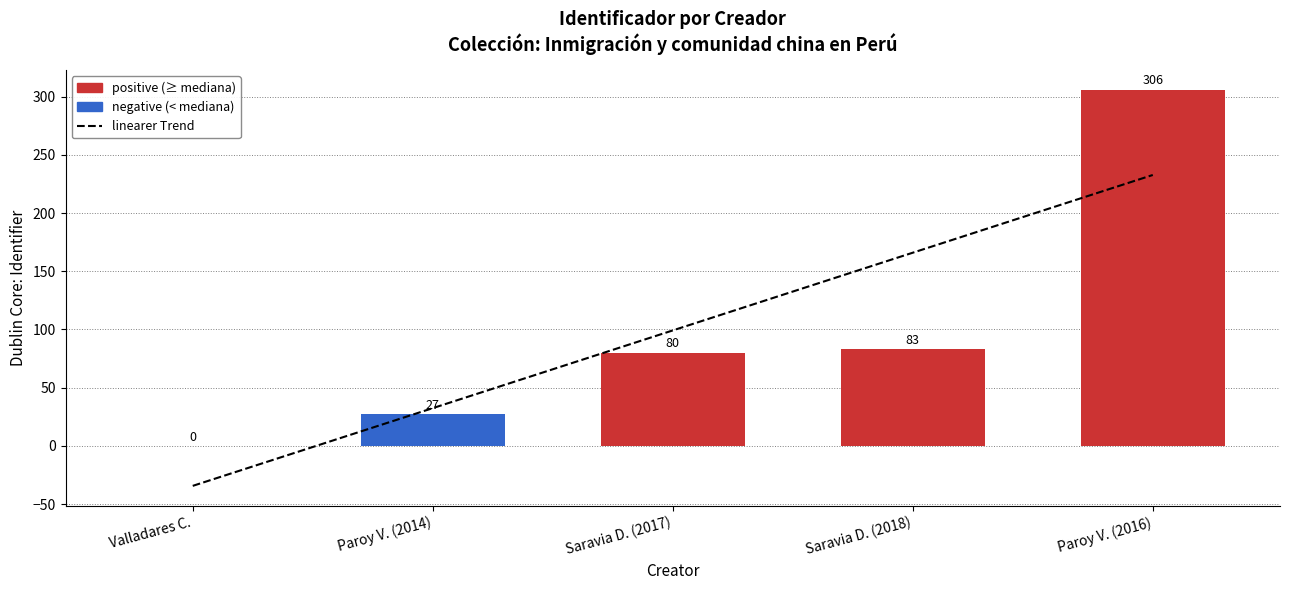

Are the bars grouped side by side (vs. stacked)?

No